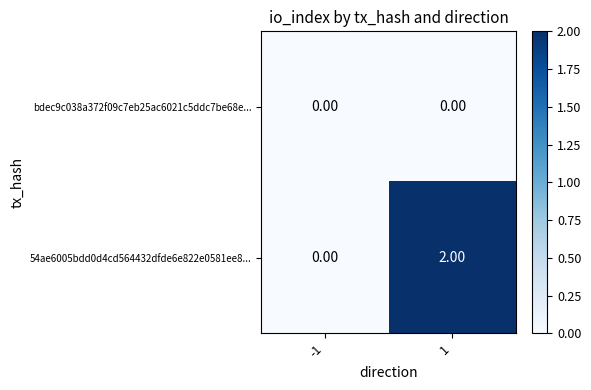

Which series has the largest total across all categories?

54ae6005bdd0d4cd564432dfde6e822e0581ee8...